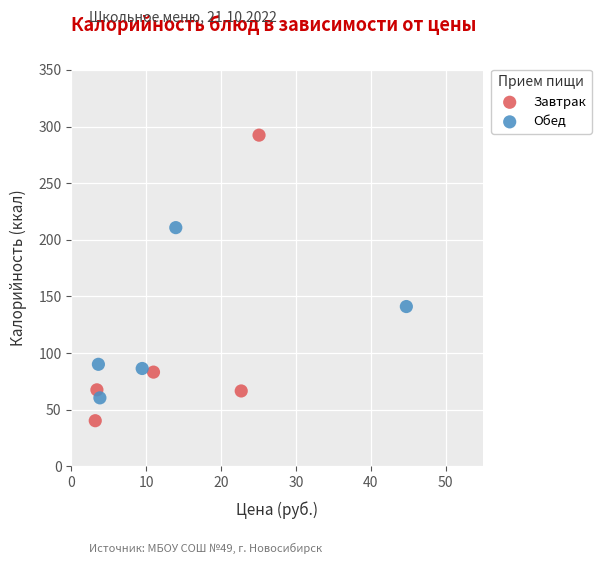

Which series has the widest spread of Y values?

Завтрак